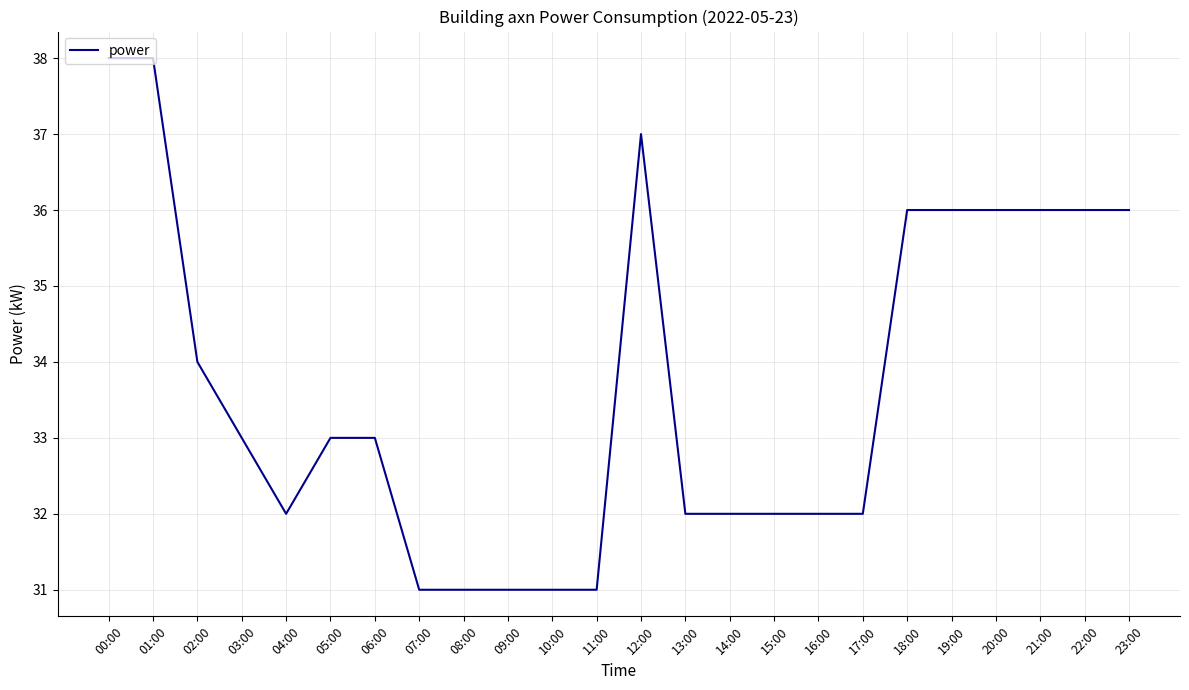

Where does the data first go above 33?

00:00